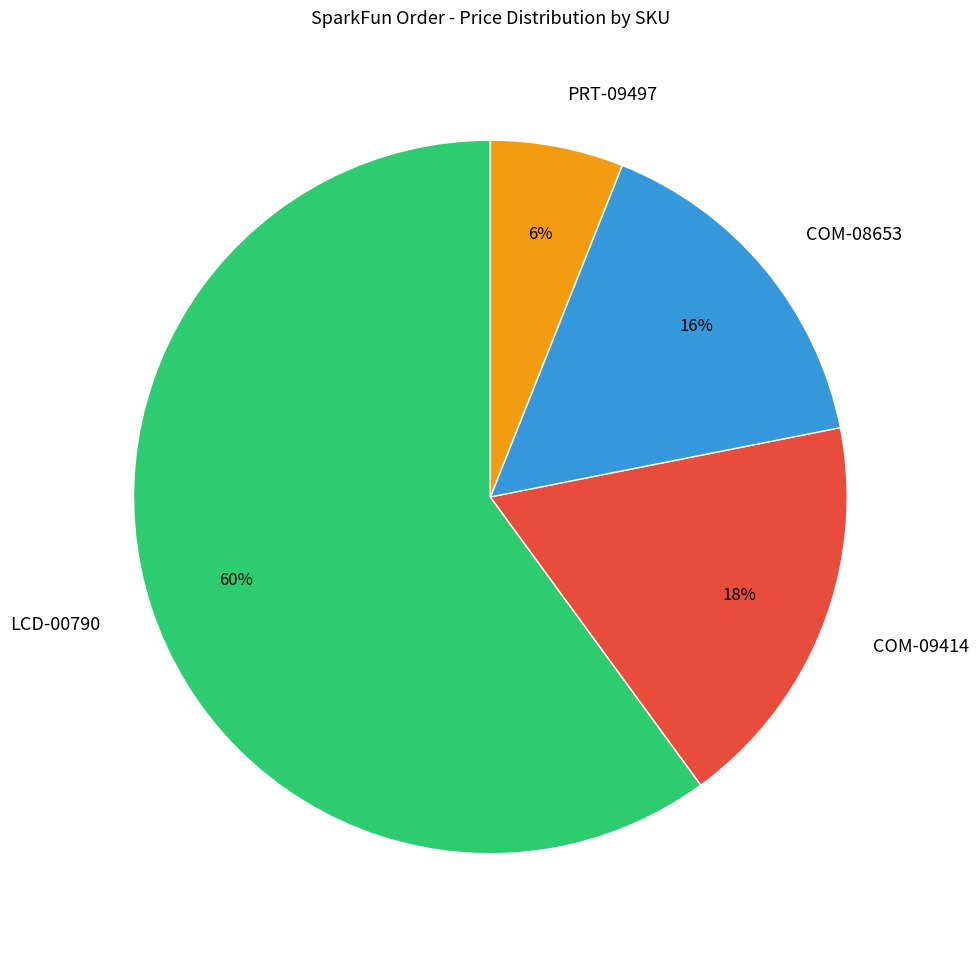

Is the sum of COM-08653 and LCD-00790 greater than half?

Yes